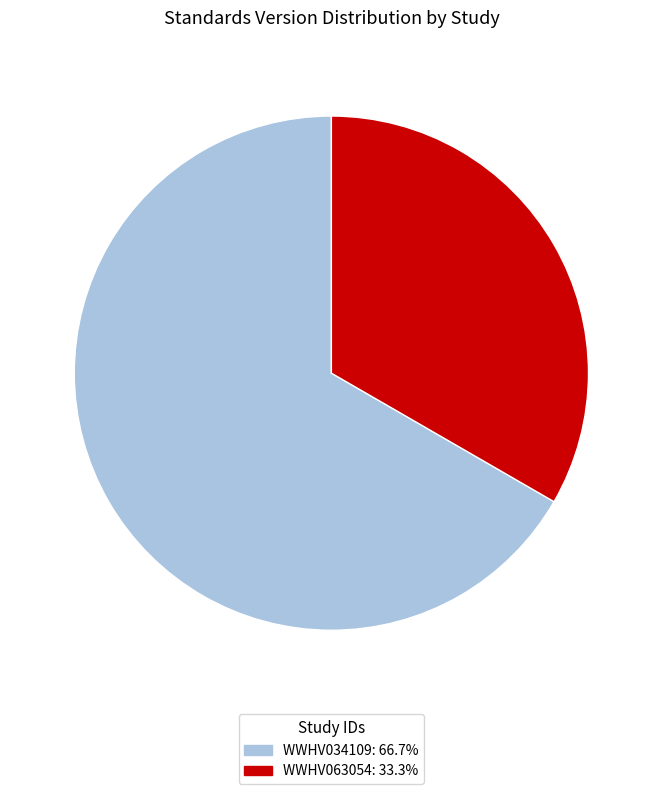

Which category has the smallest portion of the pie?

WWHV063054